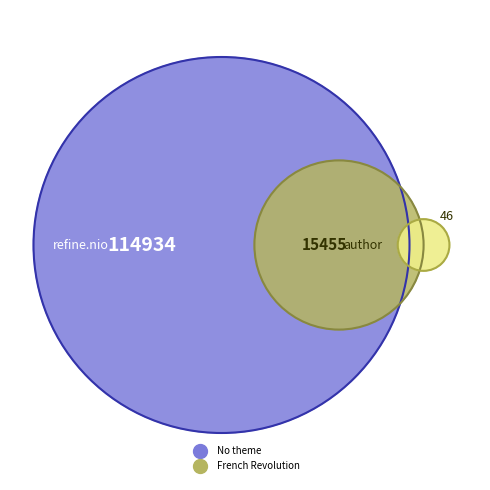

Is there any slice that represents more than half of the pie?

No